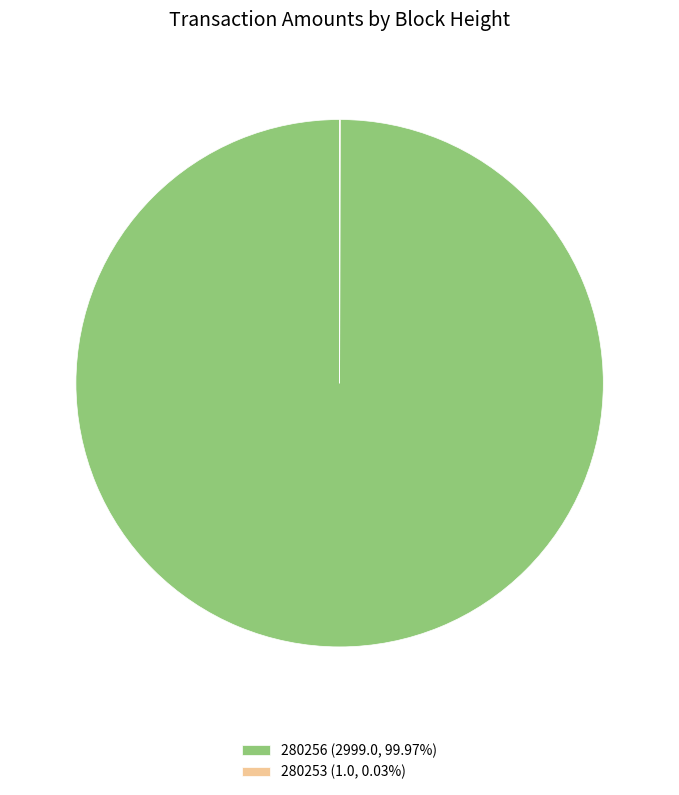

Does 280256 (2999.0, 99.97%) represent more than half of the total?

Yes